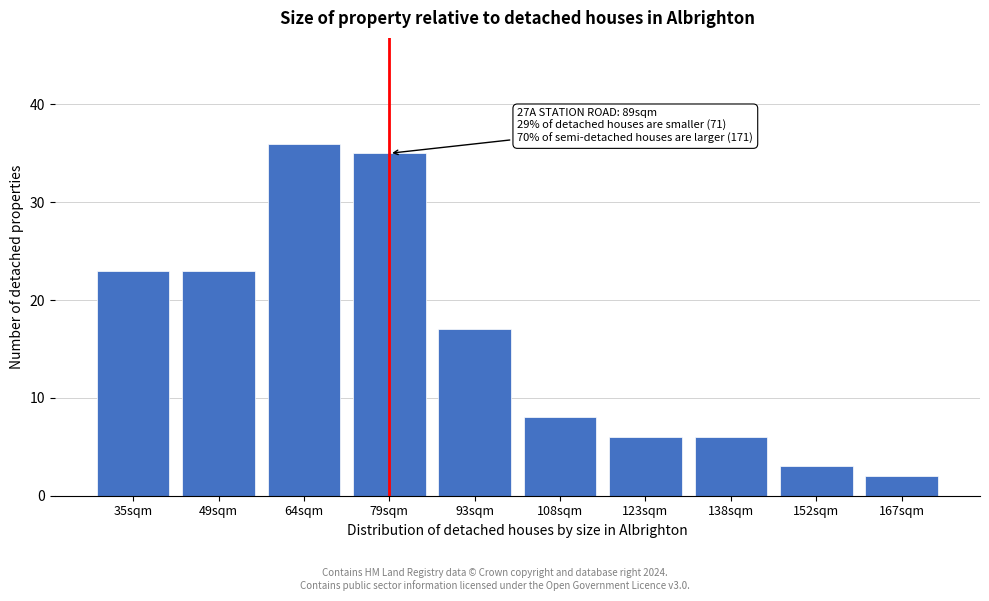

Reading right to left, list all the values displayed in this chart.

167sqm=2	152sqm=3	138sqm=6	123sqm=6	108sqm=8	93sqm=17	79sqm=35	64sqm=36	49sqm=23	35sqm=23